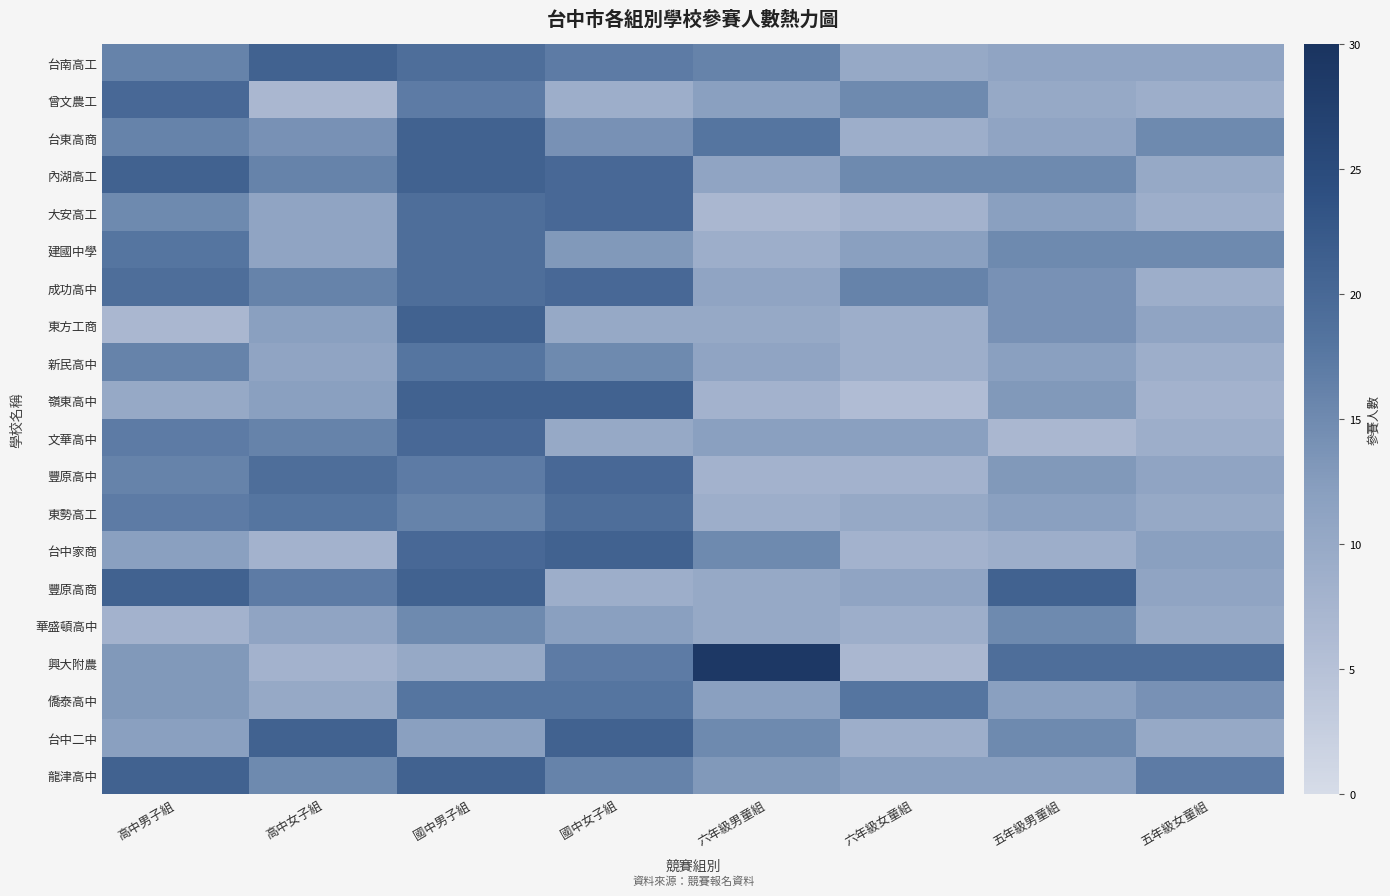

Rank the series at 國中男子組 from highest to lowest value.

龍津高中, 豐原高商, 嶺東高中, 東方工商, 內湖高工, 台東高商, 台中家商, 文華高中, 成功高中, 建國中學, 大安高工, 台南高工, 僑泰高中, 新民高中, 豐原高中, 曾文農工, 東勢高工, 華盛頓高中, 台中二中, 興大附農